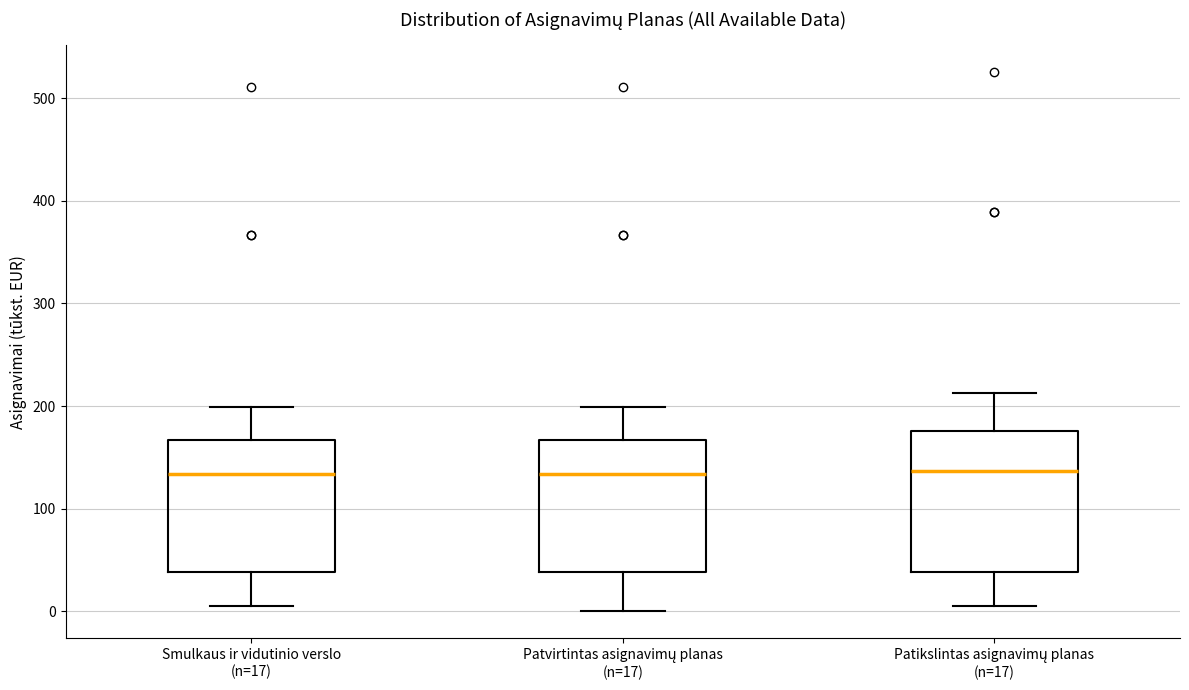

Reading left to right, transcribe this box plot: for each box, give where its median line is, the range the box spans, and where its two whiskers end, as read against the y-axis. The values are not printed on the chart, so give them approximately, as read against the axis.

Smulkaus ir vidutinio verslo (n=17): median 130, box 40 to 170, whiskers 10 to 200
Patvirtintas asignavimų planas (n=17): median 130, box 40 to 170, whiskers 0 to 200
Patikslintas asignavimų planas (n=17): median 140, box 40 to 180, whiskers 10 to 210